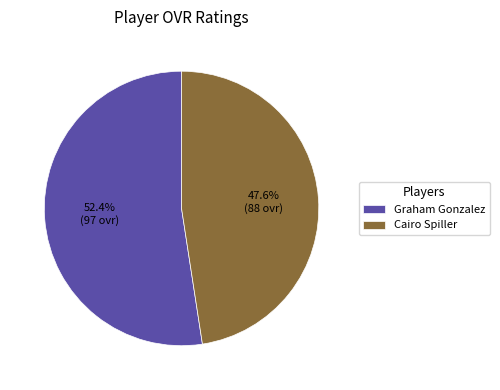

Rank the categories by value from highest to lowest.

Graham Gonzalez, Cairo Spiller